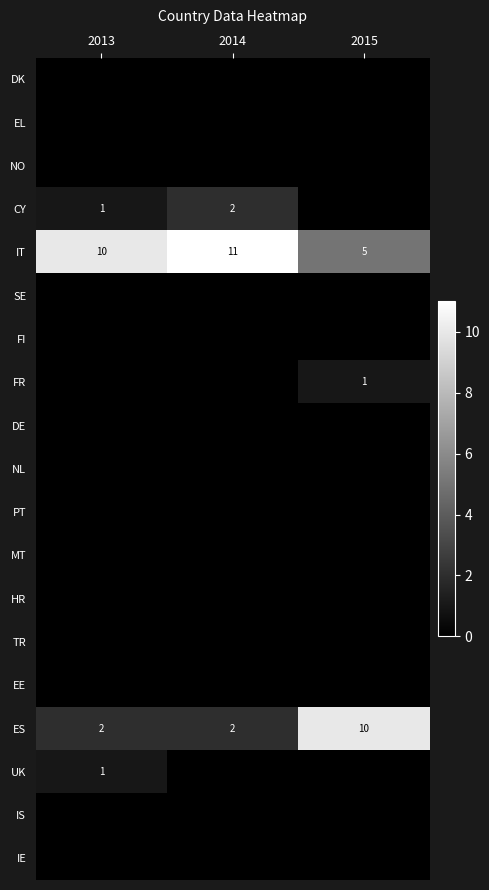

How many categories are shown in the chart?

3